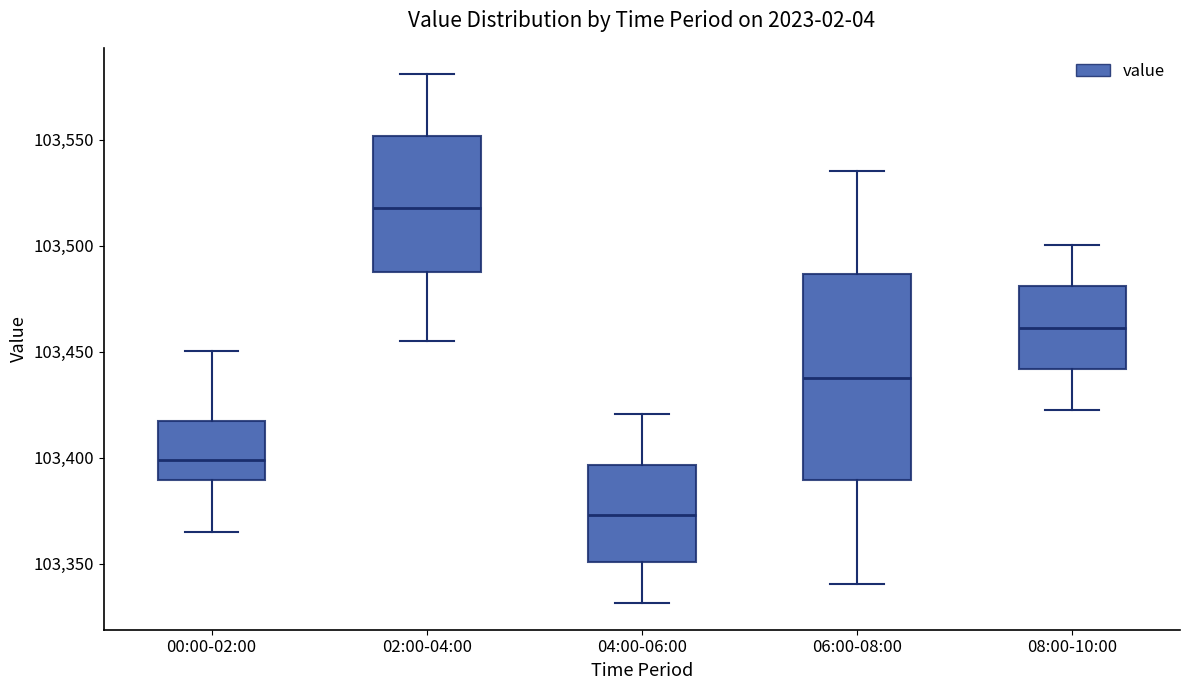

Which box is the tallest, from its lower edge to its upper edge?

06:00-08:00